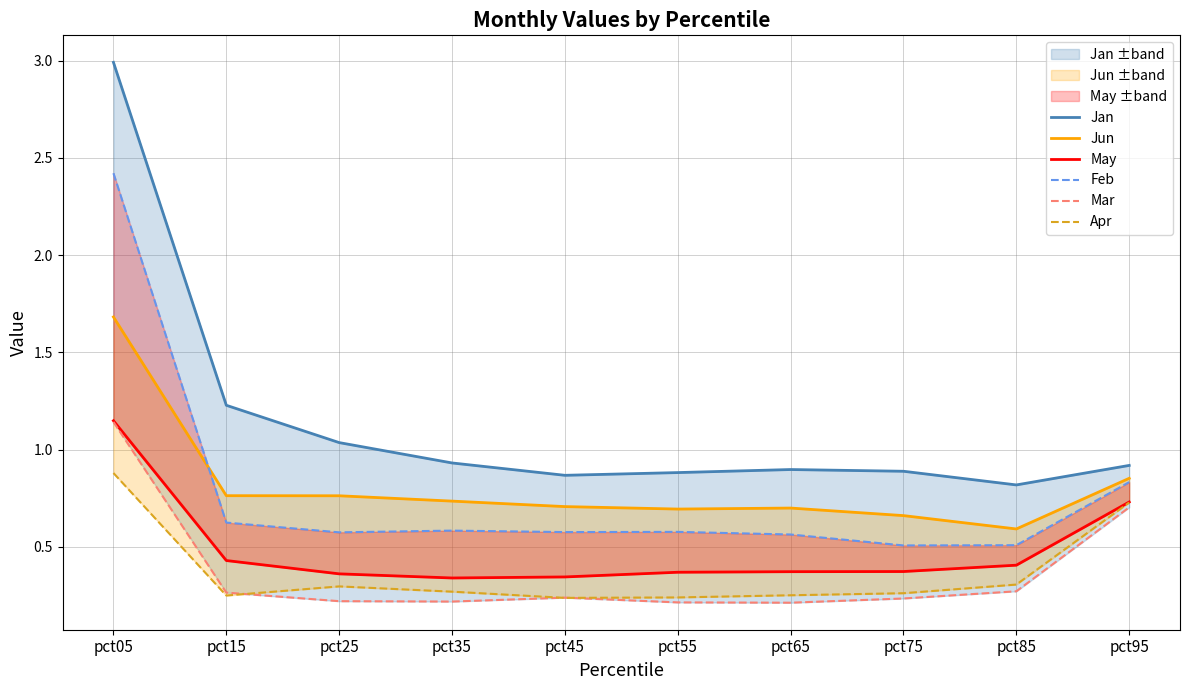

Is it true that Jan equals 0.5 at pct65?

False